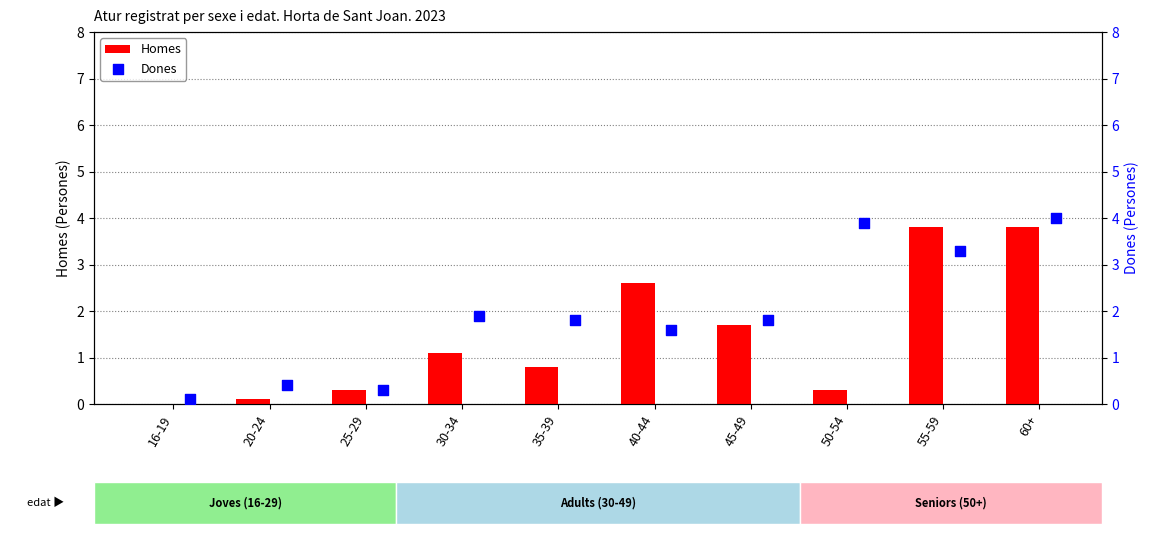

What is the sum of all Homes values?

14.5